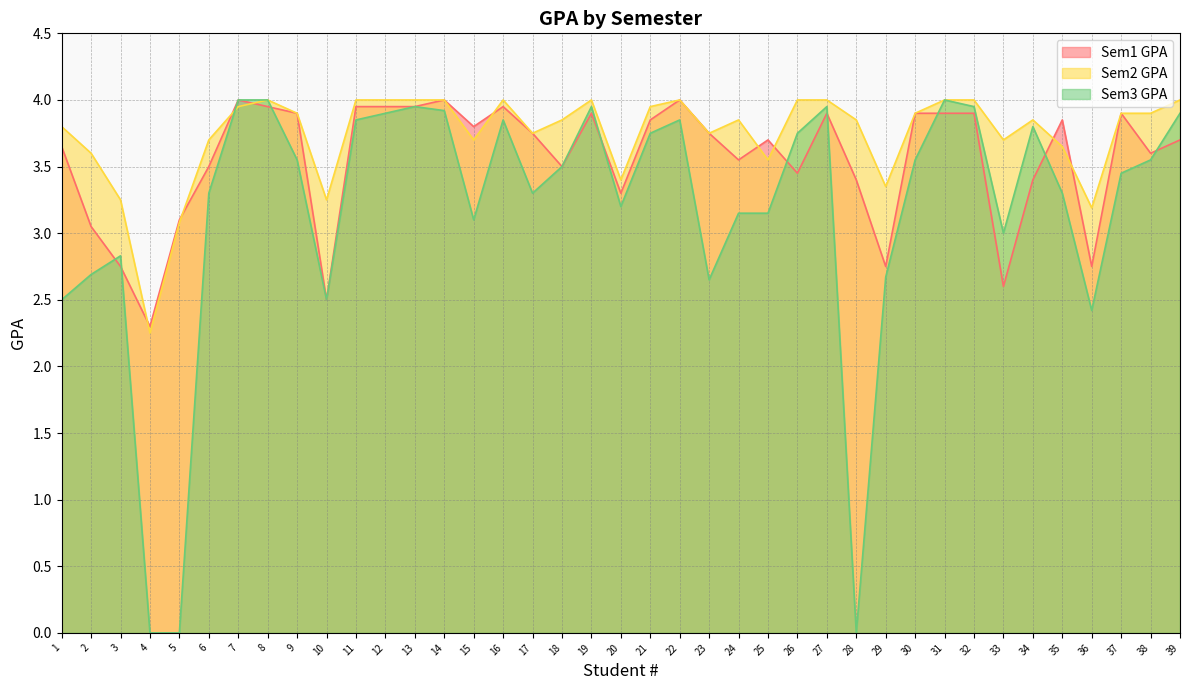

Reading right to left, list all the values displayed in this chart.

Sem1 GPA: 39=3.7	38=3.6	37=3.9	36=2.8	35=3.9	34=3.4	33=2.6	32=3.9	31=3.9	30=3.9	29=2.8	28=3.4	27=3.9	26=3.5	25=3.7	24=3.5	23=3.8	22=4.0	21=3.9	20=3.3	19=3.9	18=3.5	17=3.8	16=4.0	15=3.8	14=4.0	13=4.0	12=4.0	11=4.0	10=2.5	9=3.9	8=4.0	7=4.0	6=3.5	5=3.1	4=2.3	3=2.8	2=3.0	1=3.6
Sem2 GPA: 39=4.0	38=3.9	37=3.9	36=3.2	35=3.6	34=3.9	33=3.7	32=4.0	31=4.0	30=3.9	29=3.4	28=3.9	27=4.0	26=4.0	25=3.5	24=3.9	23=3.8	22=4.0	21=4.0	20=3.4	19=4.0	18=3.9	17=3.8	16=4.0	15=3.7	14=4.0	13=4.0	12=4.0	11=4.0	10=3.2	9=3.9	8=4.0	7=4.0	6=3.7	5=3.1	4=2.2	3=3.2	2=3.6	1=3.8
Sem3 GPA: 39=3.9	38=3.5	37=3.5	36=2.4	35=3.3	34=3.8	33=3.0	32=4.0	31=4.0	30=3.5	29=2.7	28=0.0	27=4.0	26=3.8	25=3.1	24=3.1	23=2.6	22=3.9	21=3.8	20=3.2	19=4.0	18=3.5	17=3.3	16=3.9	15=3.1	14=3.9	13=4.0	12=3.9	11=3.9	10=2.5	9=3.5	8=4.0	7=4.0	6=3.3	5=0.0	4=0.0	3=2.8	2=2.7	1=2.5